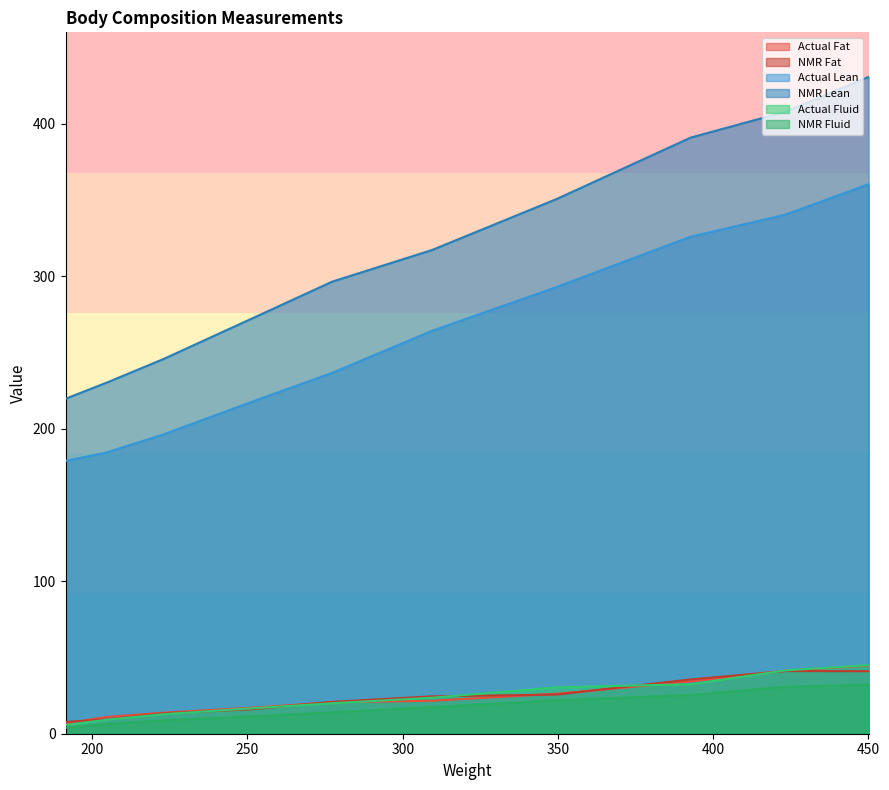

At which category does the chart reach its peak across all series?

450.1